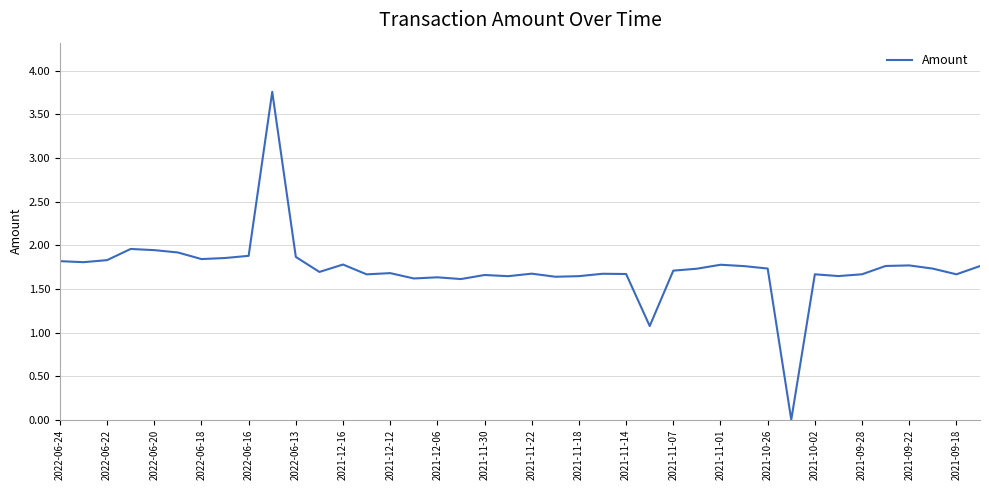

What is the difference between the maximum and minimum values?

3.8